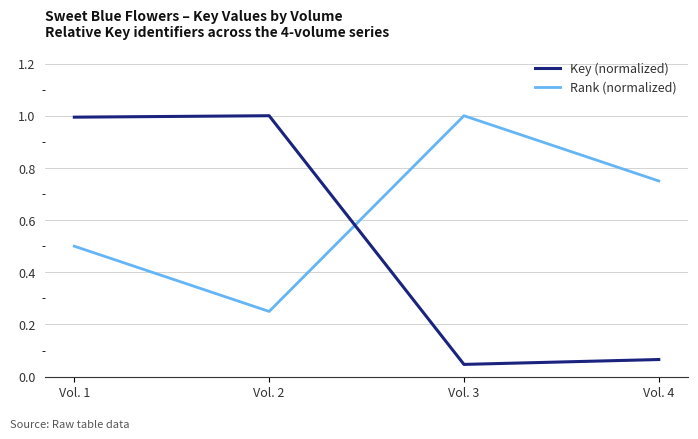

List the series in order of their overall mean, lowest first.

Key (normalized), Rank (normalized)